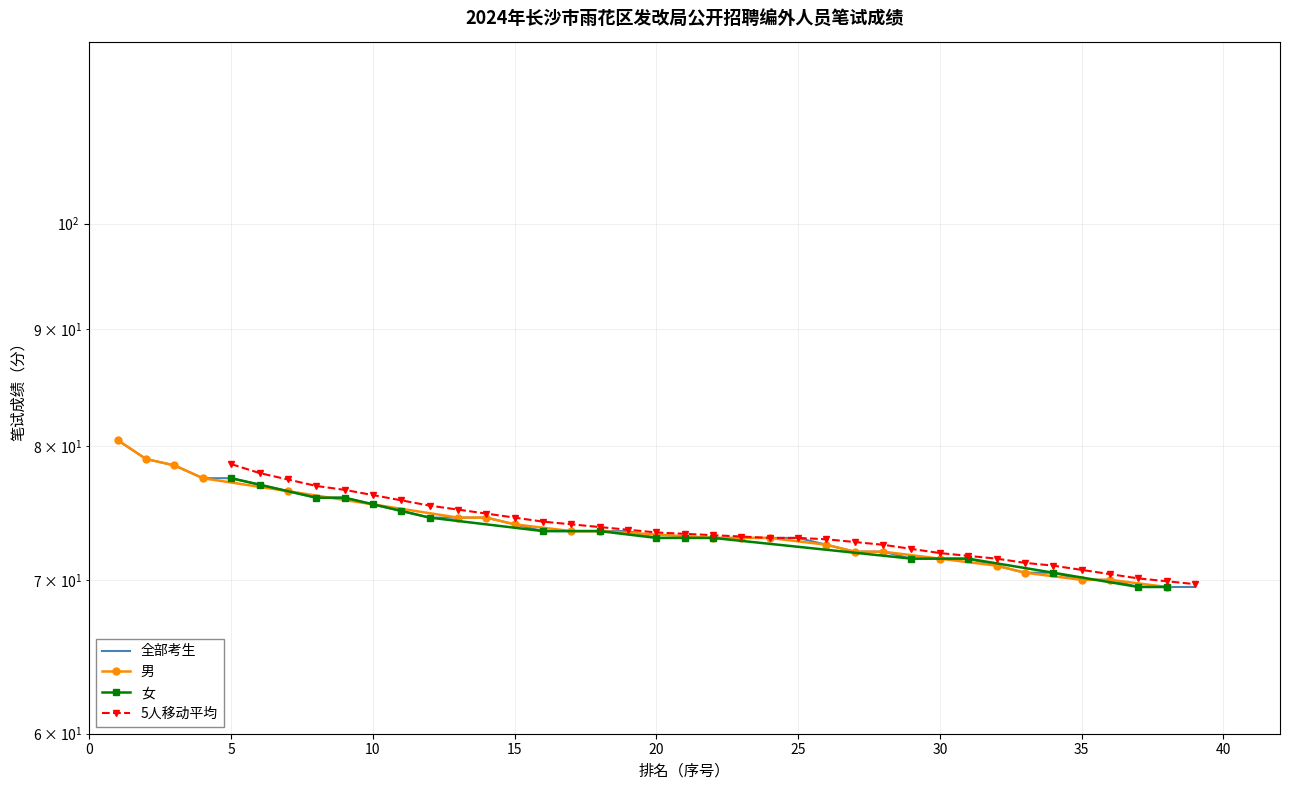

Which has a higher value, 29 or 17?

17